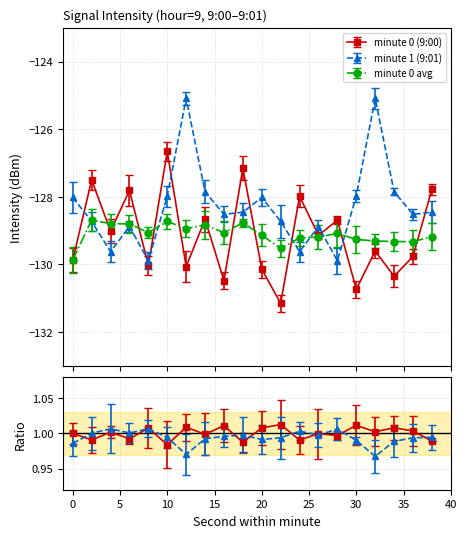

Which series has the largest total across all categories?

minute 1 (9:01)